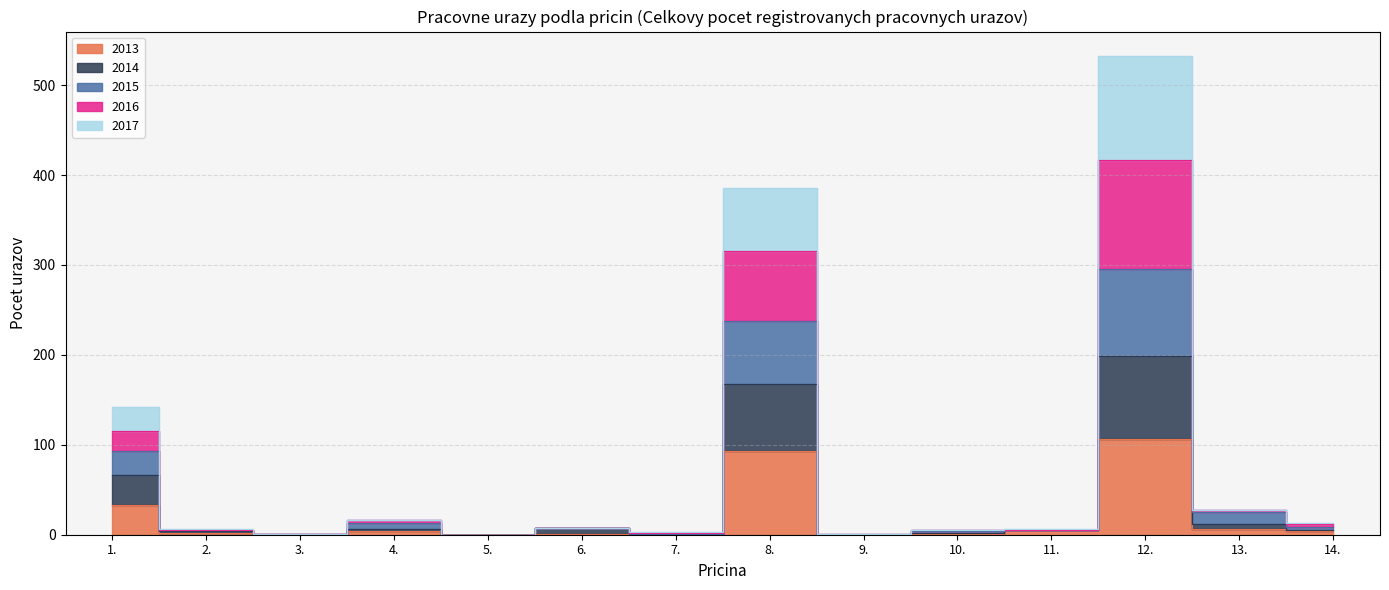

Which label corresponds to the largest value in the chart?

12.